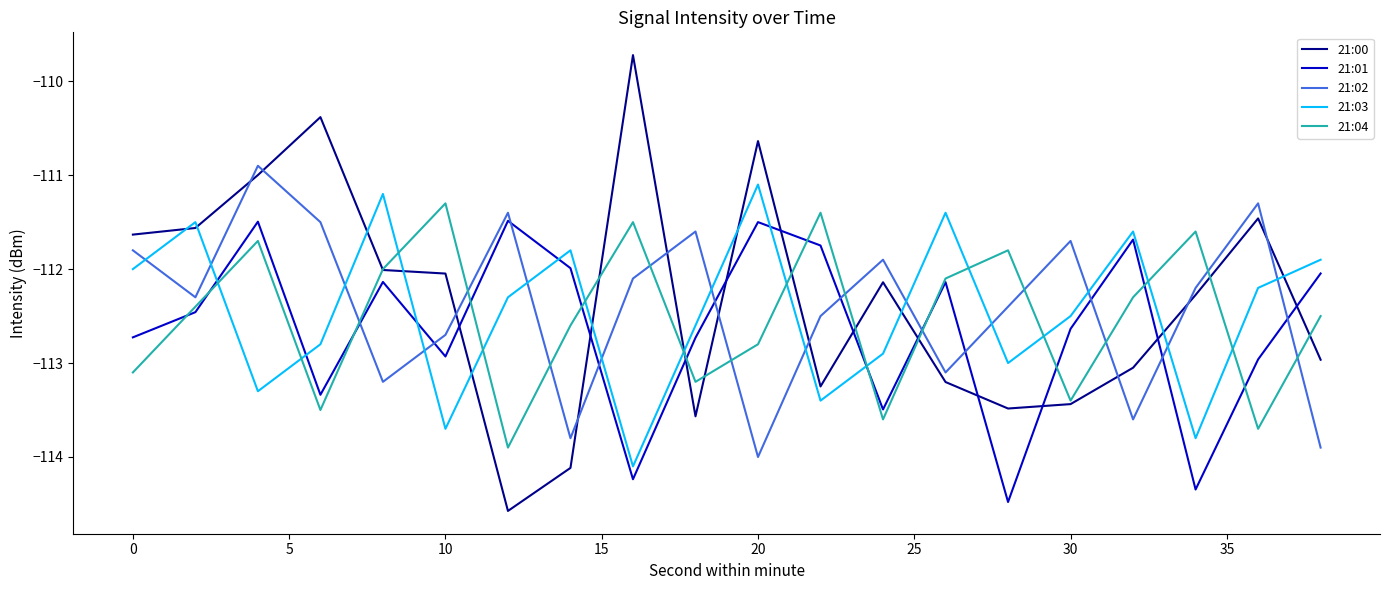

True or false: 21:00 and 21:01 cross at least once.

True